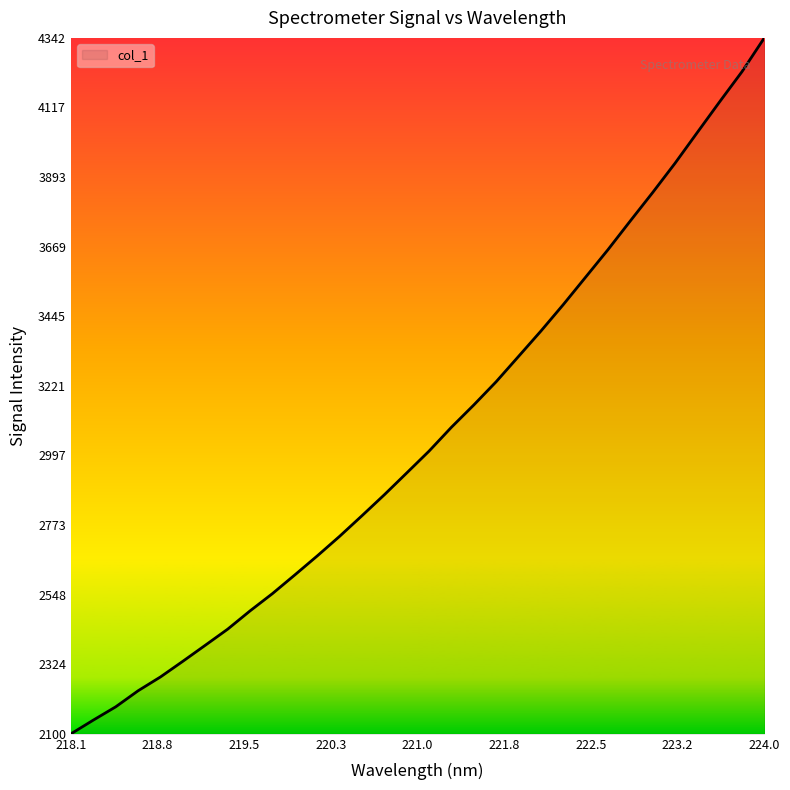

What is the maximum value shown in the chart?

4341.6